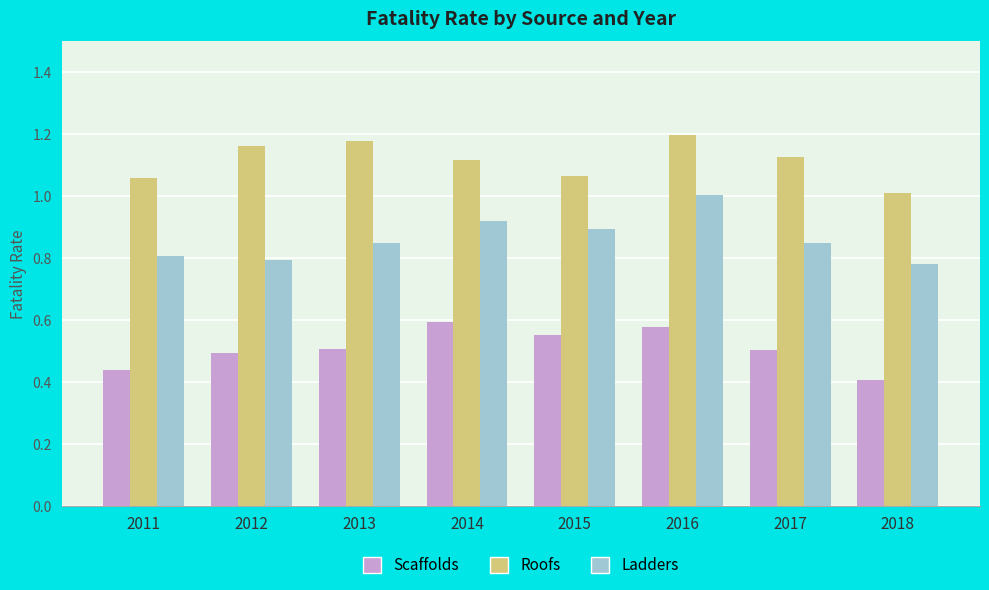

Read the Scaffolds value at 2017.

0.5